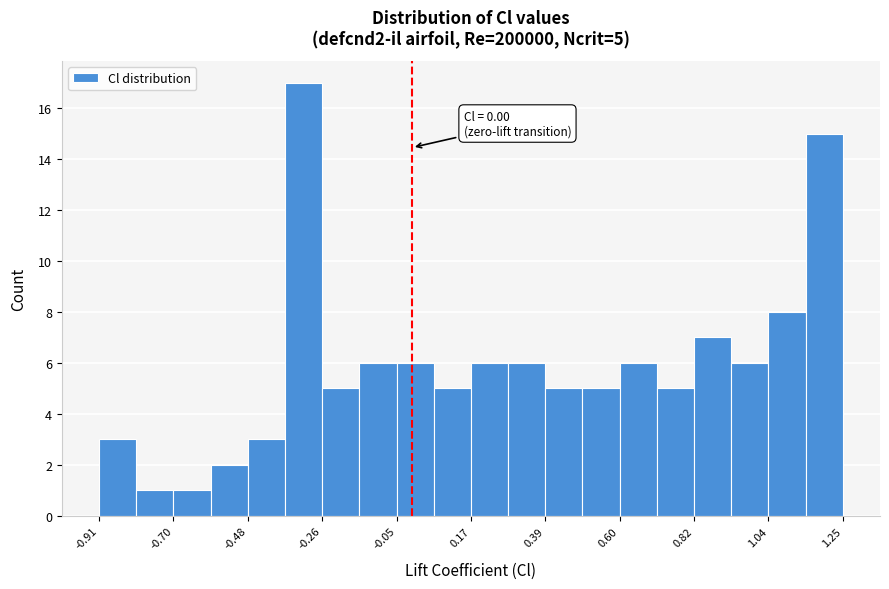

Around what value on the x-axis is the tallest bar? Give the approximate position of its centre, as read against the axis.

-0.30